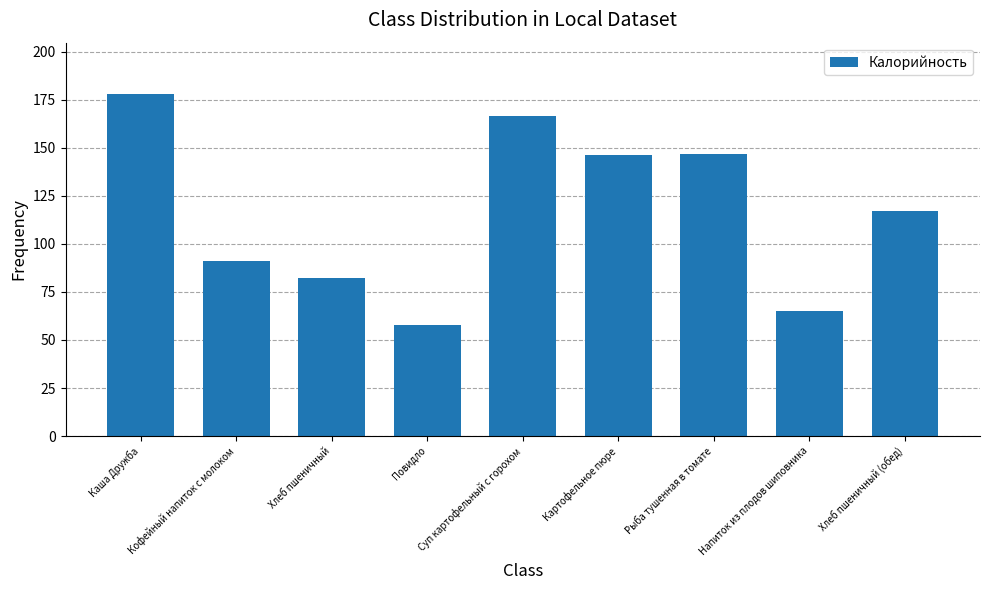

How many categories are shown in the chart?

9